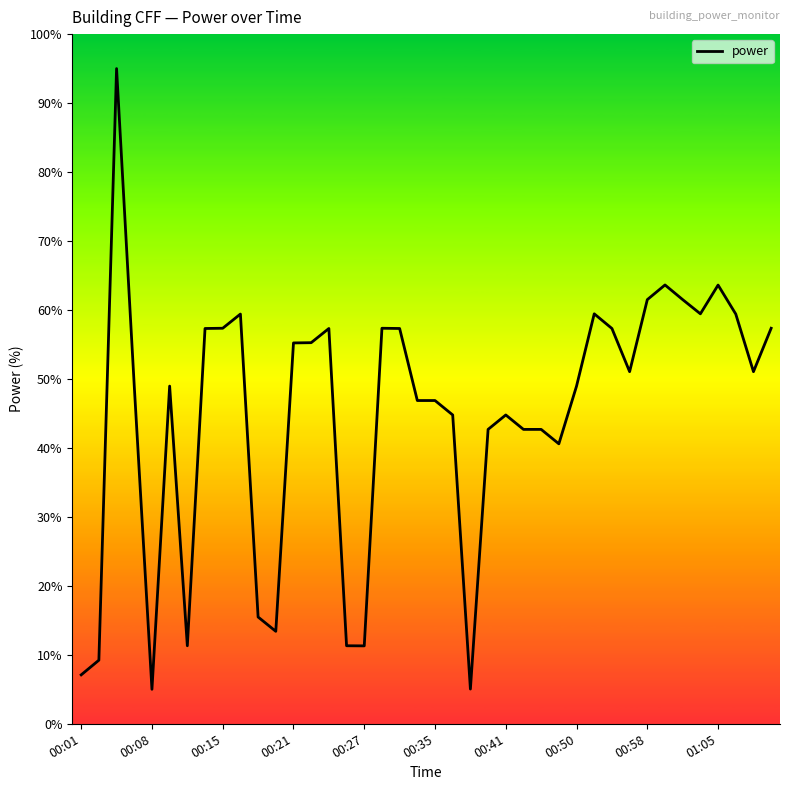

What is the smallest value displayed?

5.0